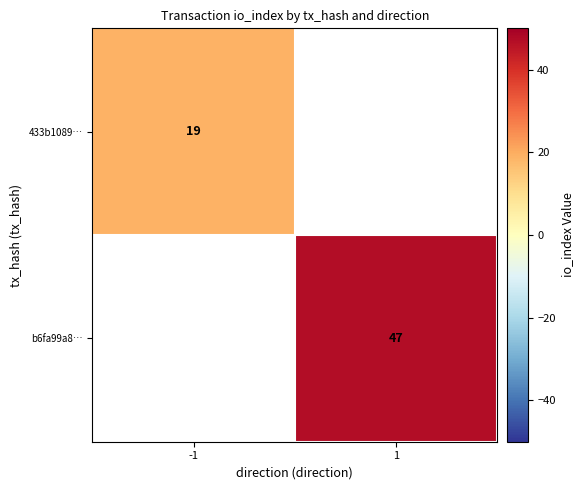

True or false: b6fa99a8… has a value of 76 at 1.

False